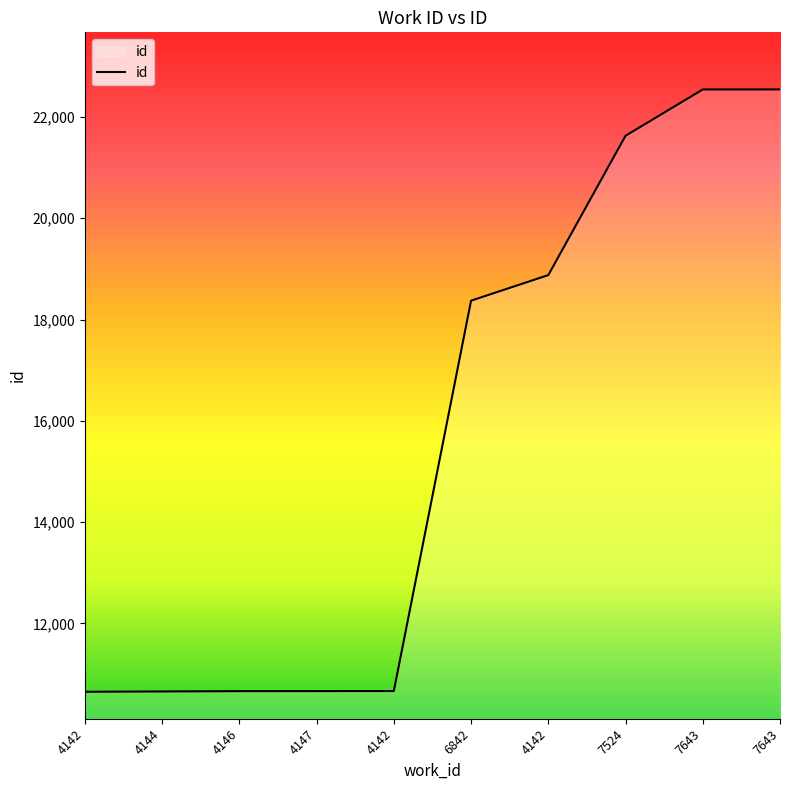

How many lines are shown in the chart?

1